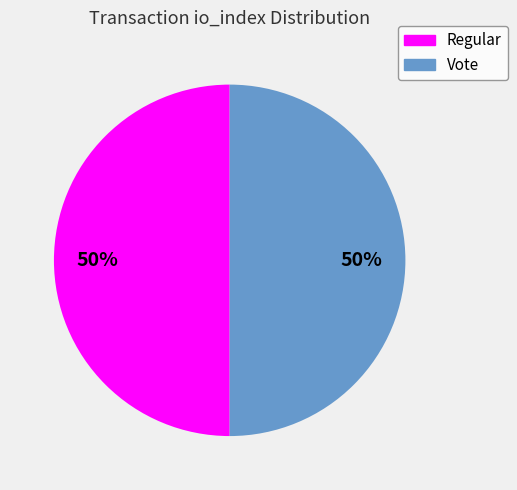

What percentage is the Regular slice, to the nearest percent?

50%